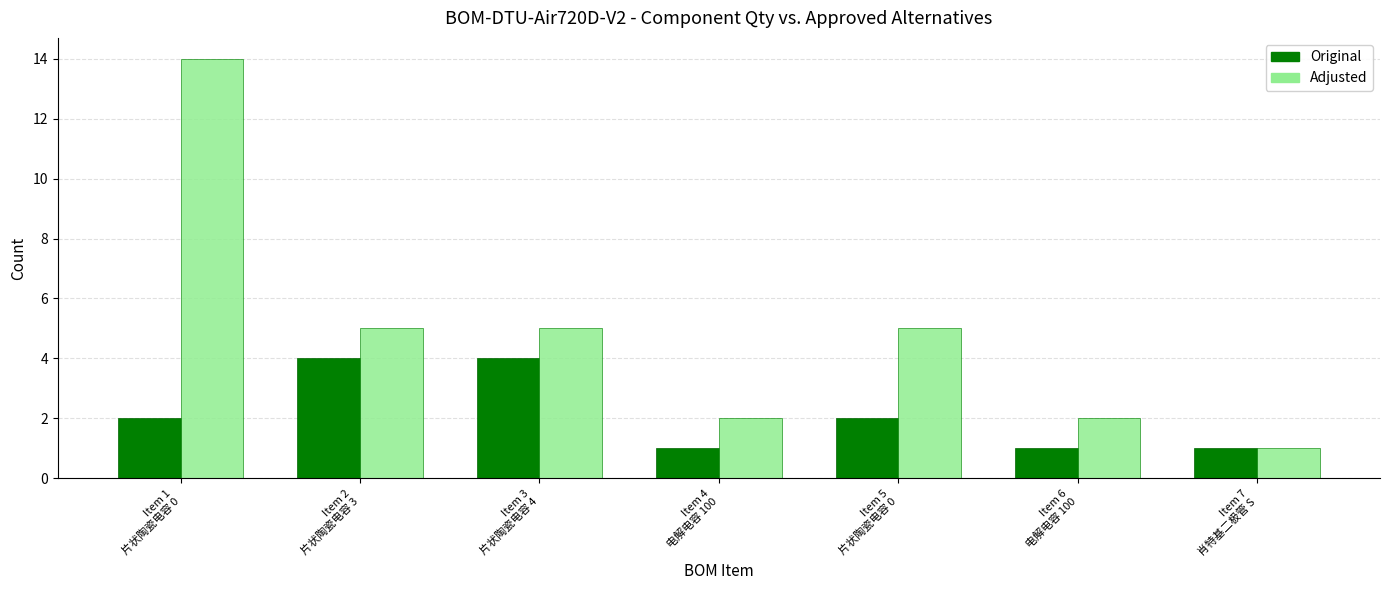

At how many categories does at least one series exceed 13?

1